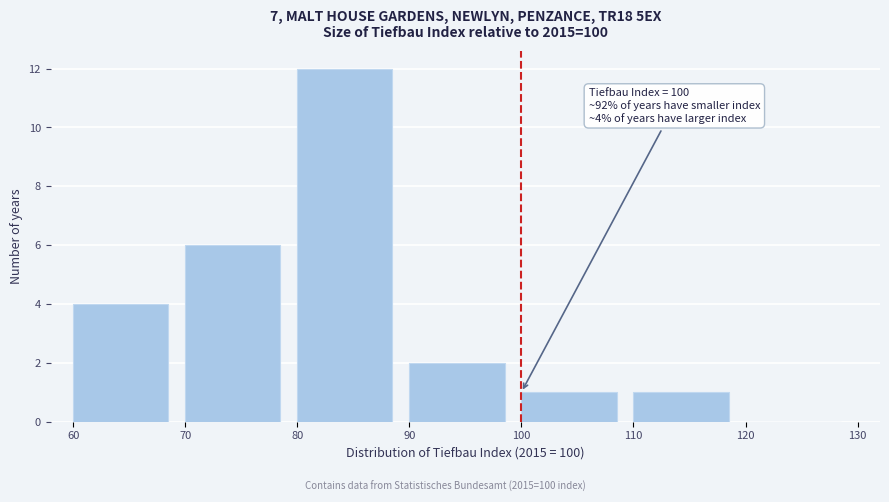

Which range on the x-axis has the tallest bar?

80 to 90